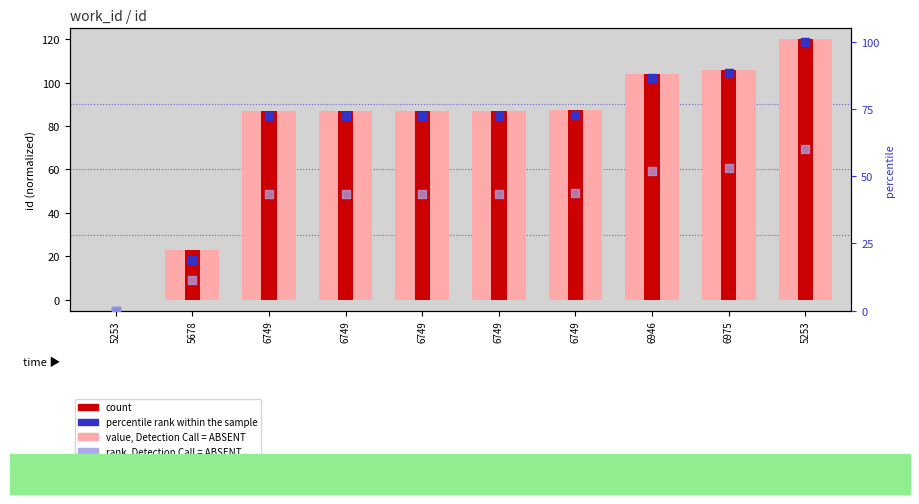

What is the total value across all series at 6975?

247.3